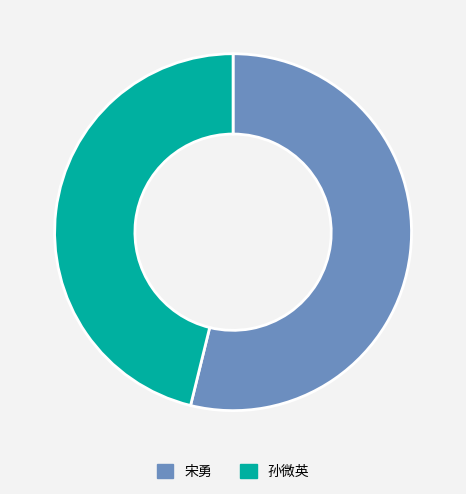

True or false: 宋勇 accounts for 48% of the total.

False